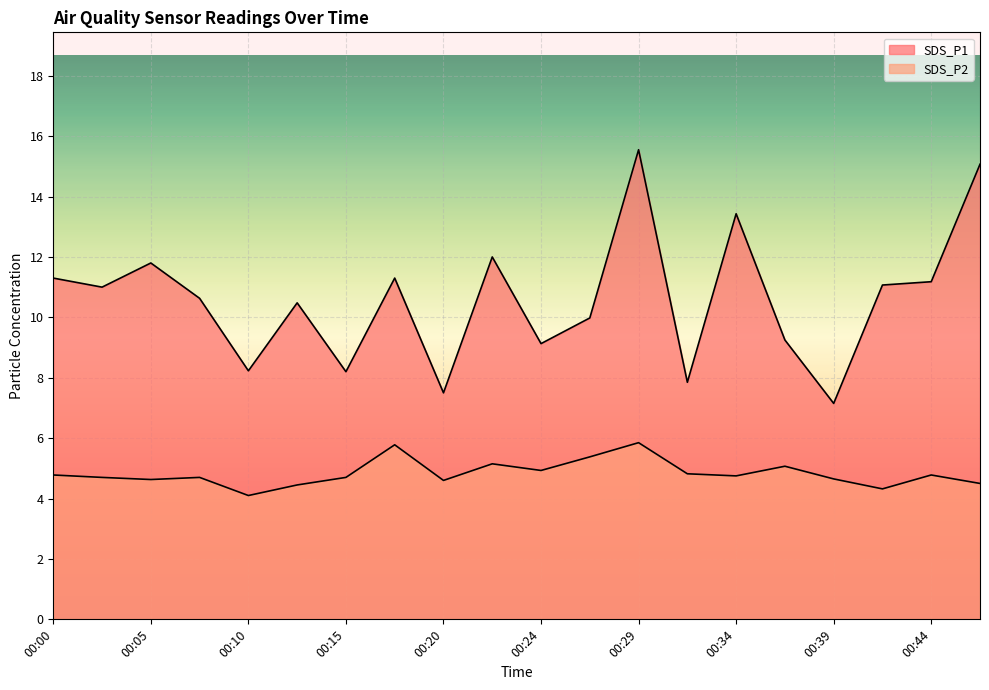

Which has a higher value, 00:34 or 00:10?

00:34